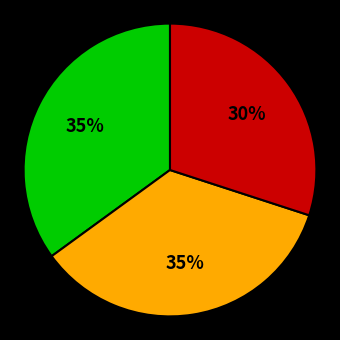

Is there any slice that represents more than half of the pie?

No